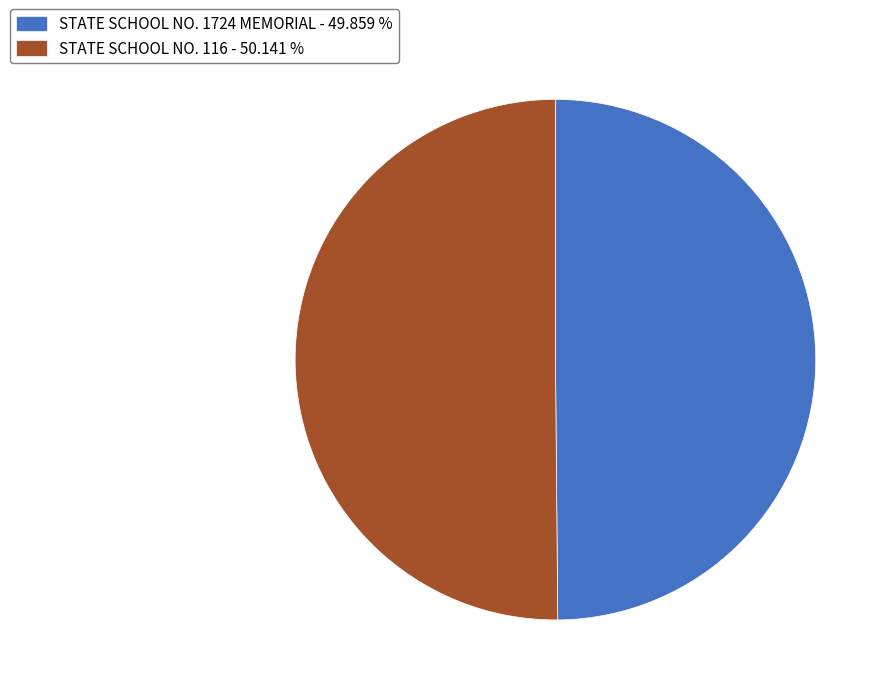

What is the ratio of the value at STATE SCHOOL NO. 116 - 50.141 % to the value at STATE SCHOOL NO. 1724 MEMORIAL - 49.859 %?

1.0